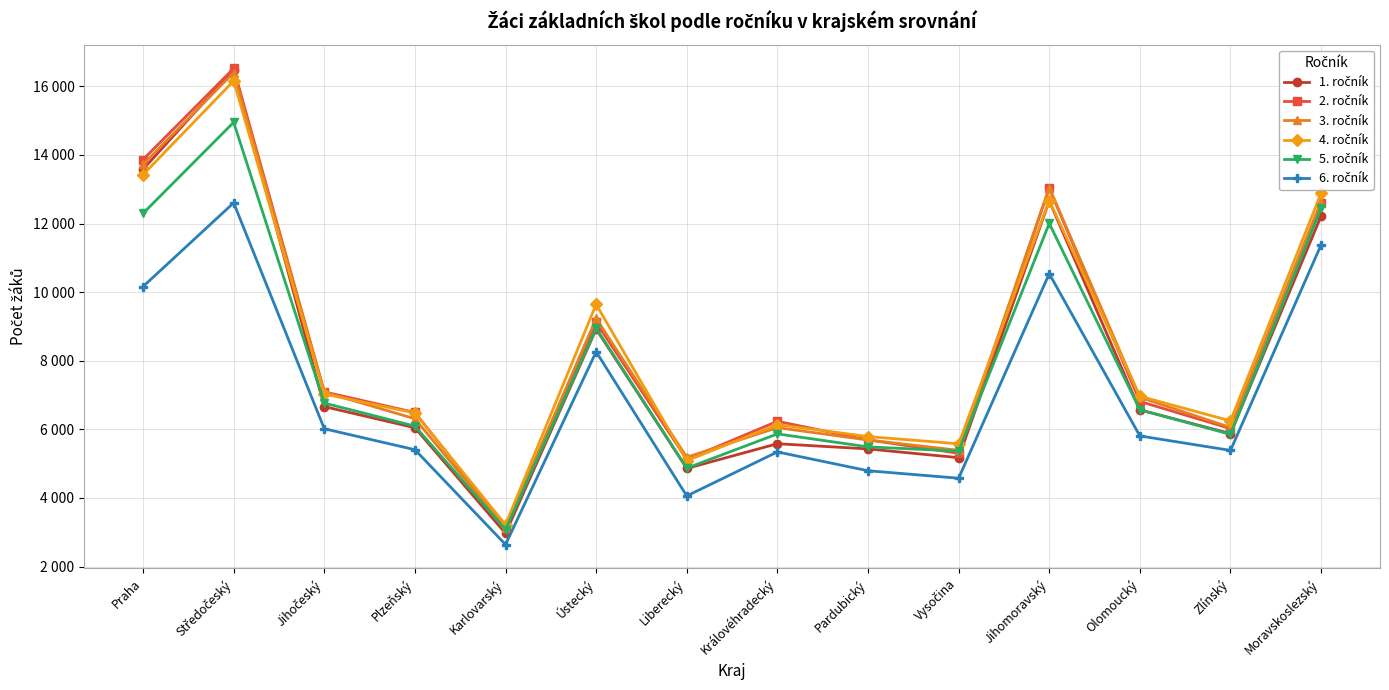

Is this an area chart (filled region under the line)?

No